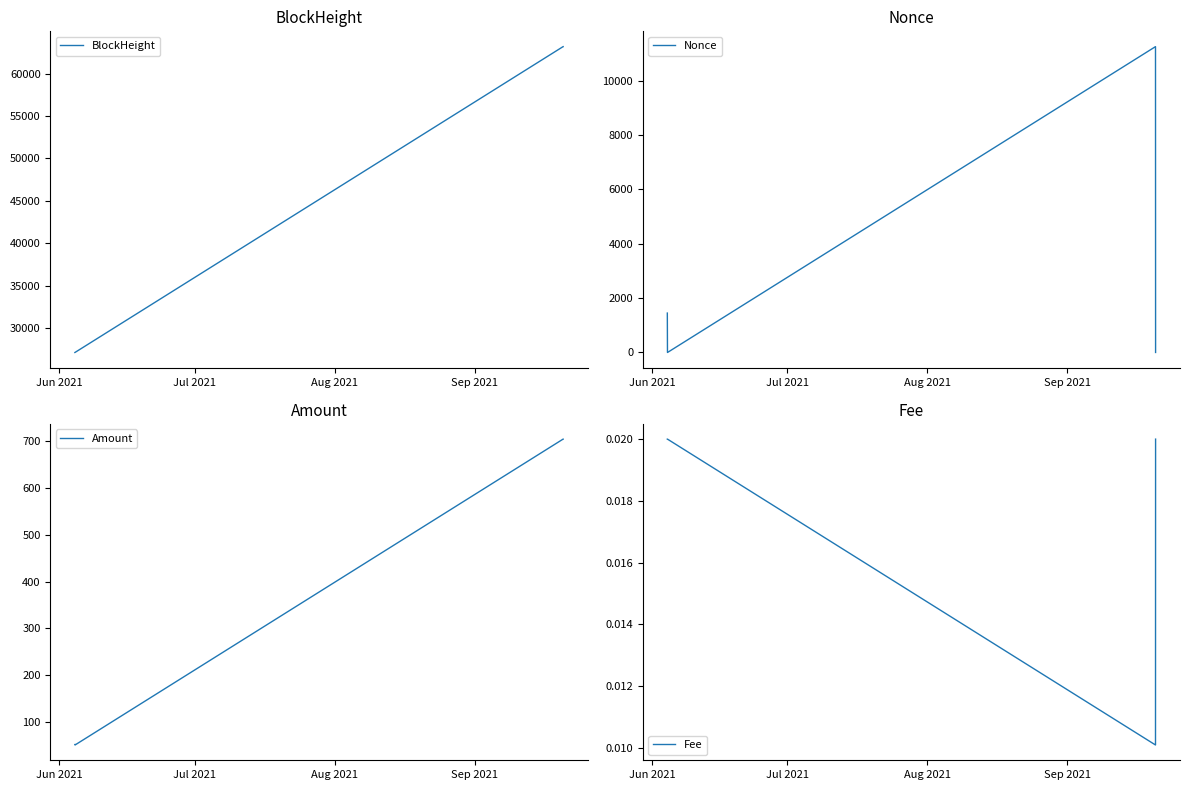

What is the maximum value for BlockHeight?

63170